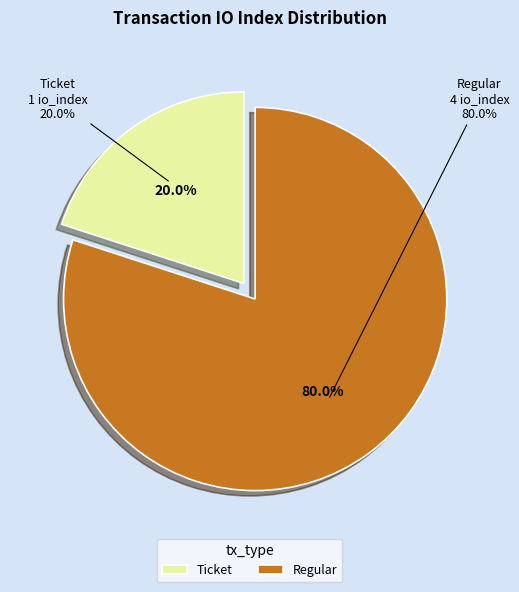

What is the ratio of the value at Regular to the value at Ticket?

4.0